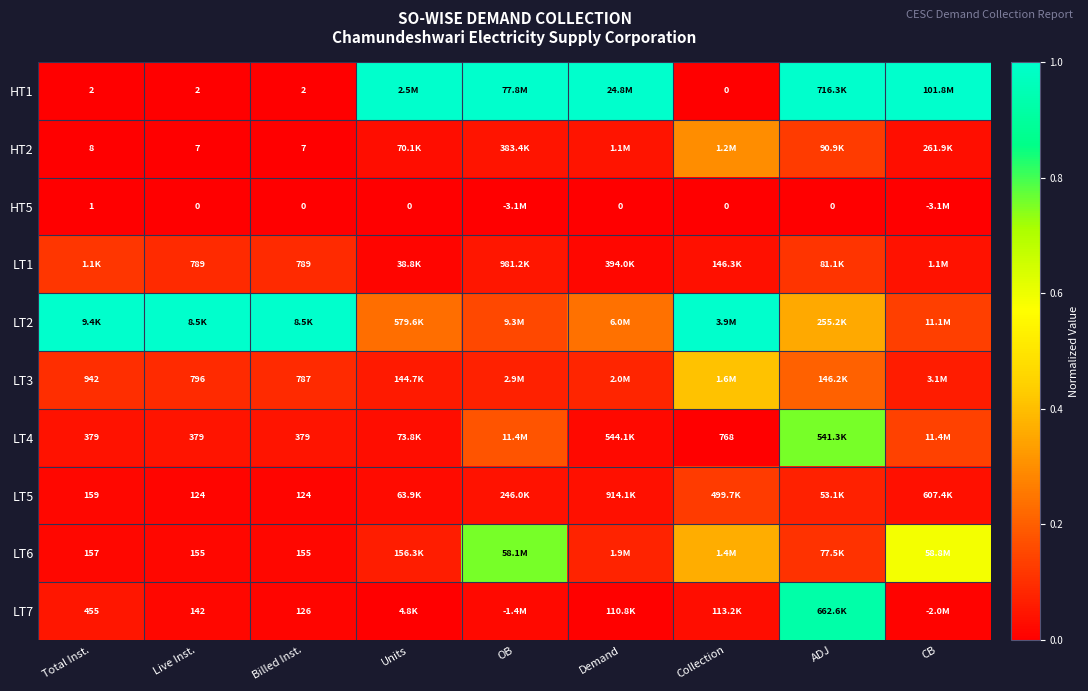

Which has a higher value, OB or Live Inst.?

OB